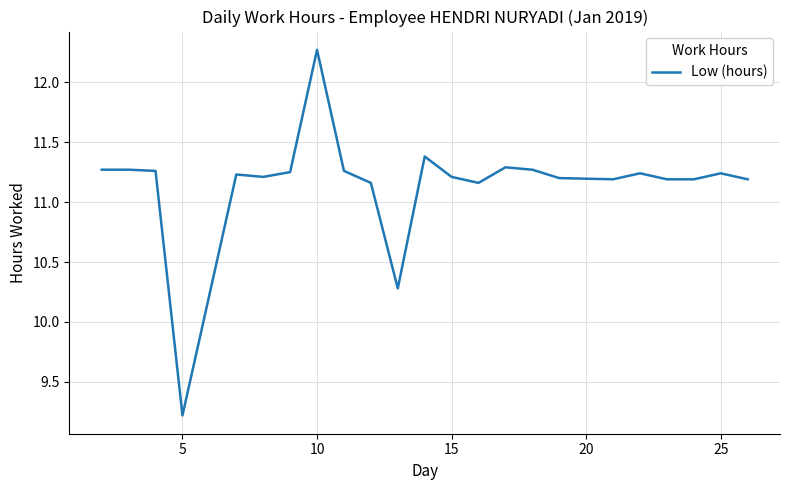

What is the minimum value shown in the chart?

9.2